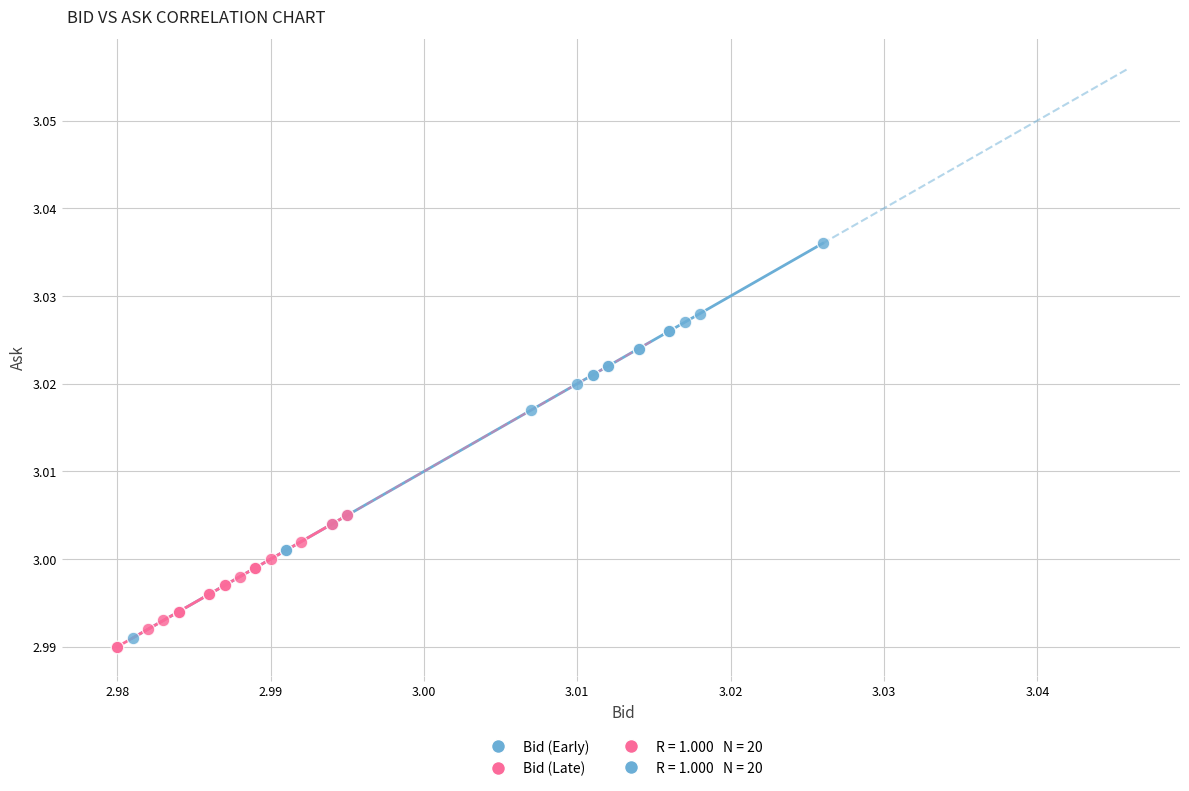

Which series contains the highest Y value?

Bid (Early)